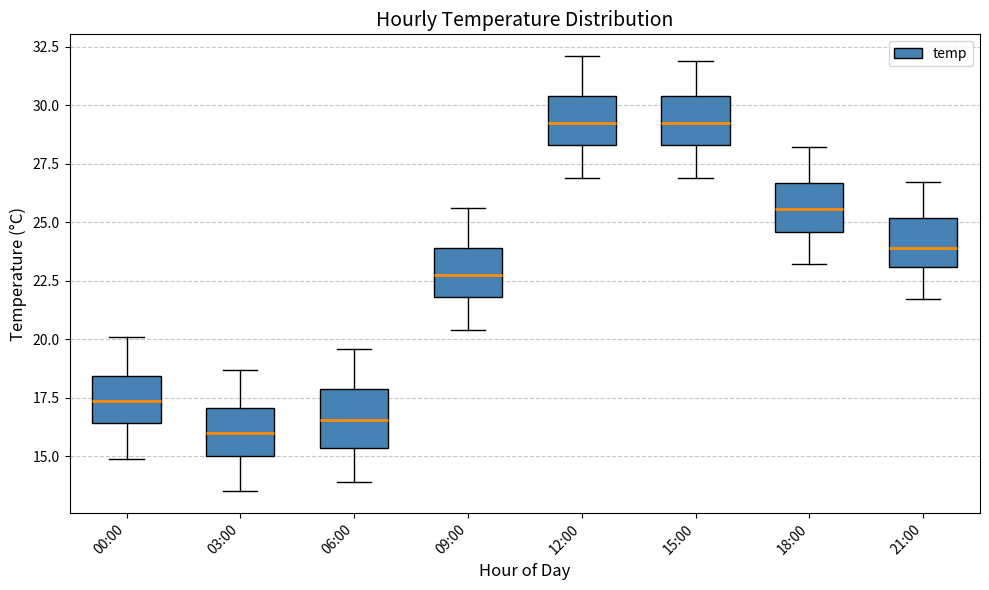

Reading left to right, transcribe this box plot: for each box, give where its median line is, the range the box spans, and where its two whiskers end, as read against the y-axis. The values are not printed on the chart, so give them approximately, as read against the axis.

00:00: median 17.5, box 16.5 to 18.5, whiskers 15.0 to 20.0
03:00: median 16.0, box 15.0 to 17.0, whiskers 13.5 to 18.5
06:00: median 16.5, box 15.5 to 18.0, whiskers 14.0 to 19.5
09:00: median 23.0, box 22.0 to 24.0, whiskers 20.5 to 25.5
12:00: median 29.5, box 28.5 to 30.5, whiskers 27.0 to 32.0
15:00: median 29.5, box 28.5 to 30.5, whiskers 27.0 to 32.0
18:00: median 25.5, box 24.5 to 26.5, whiskers 23.0 to 28.0
21:00: median 24.0, box 23.0 to 25.0, whiskers 21.5 to 26.5